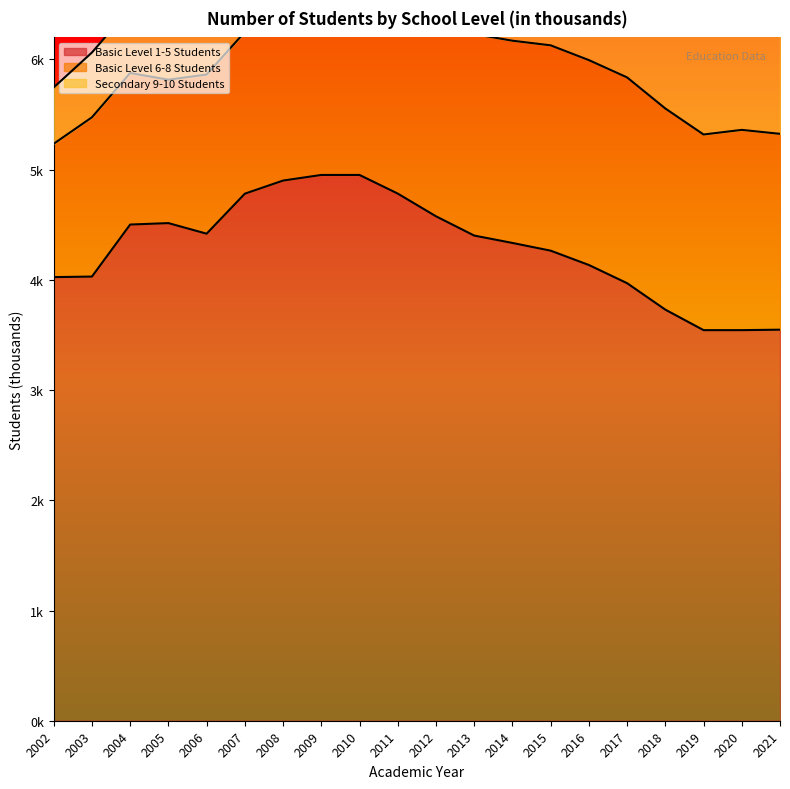

Reading left to right, list all the values displayed in this chart.

Basic Level 1-5 Students: 4025	4030	4502	4515	4419	4782	4901	4952	4952	4783	4577	4402	4335	4265	4135	3970	3730	3544	3544	3548
Basic Level 6-8 Students: 1210	1445	1375	1301	1444	1467	1604	1700	1700	1813	1823	1828	1835	1863	1859	1867	1825	1775	1817	1777
Secondary 9-10 Students: 511	588	587	679	671	715	790	812	812	849	878	897	901	939	959	971	1027	1041	1065	1079